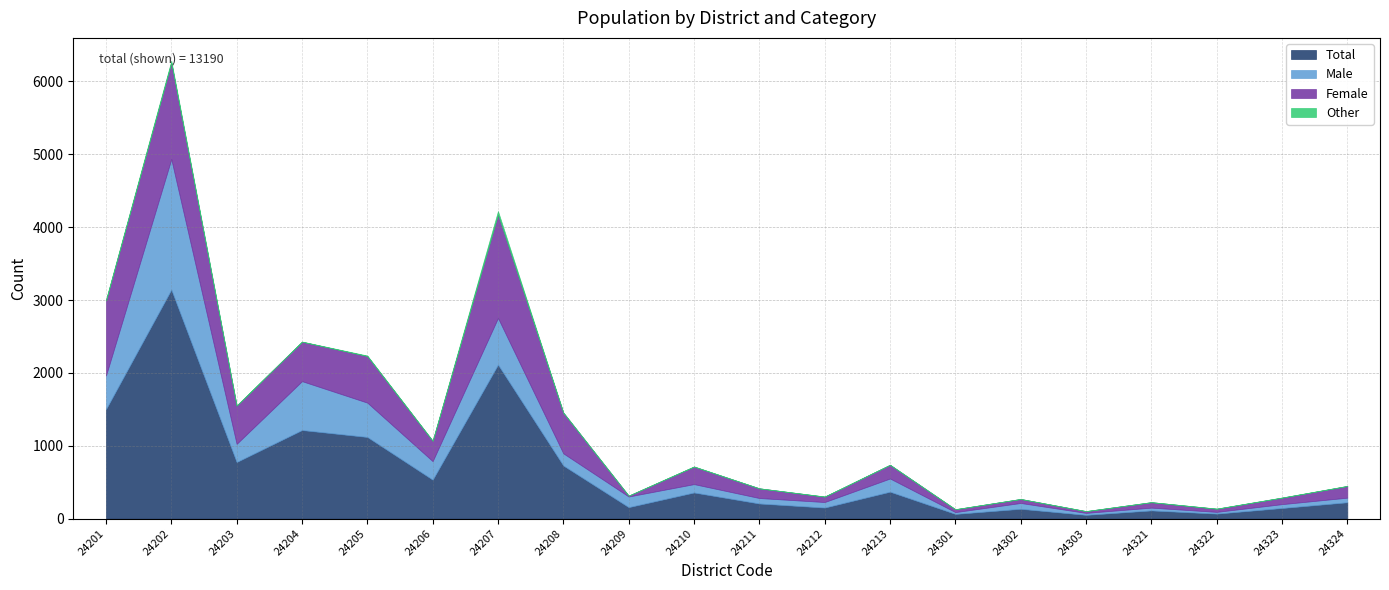

Read the Female value at 24201.

1031